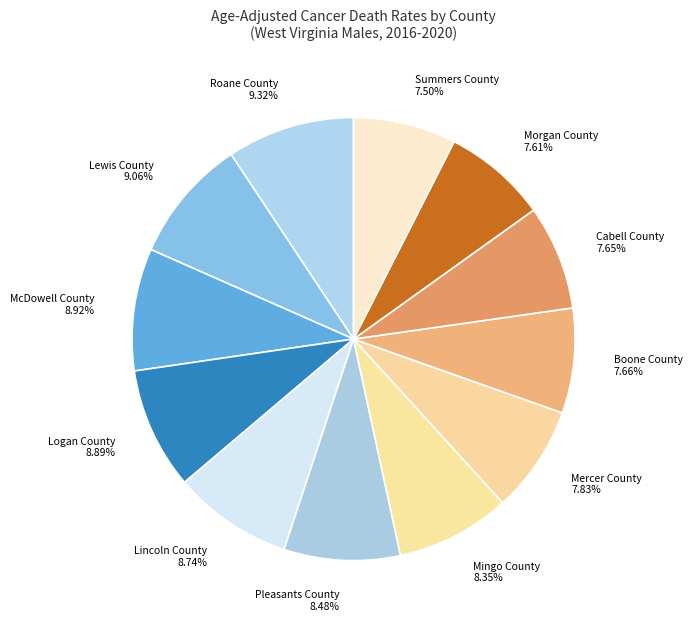

To the nearest percent, what is the difference between the McDowell County and Cabell County slice percentages?

1%